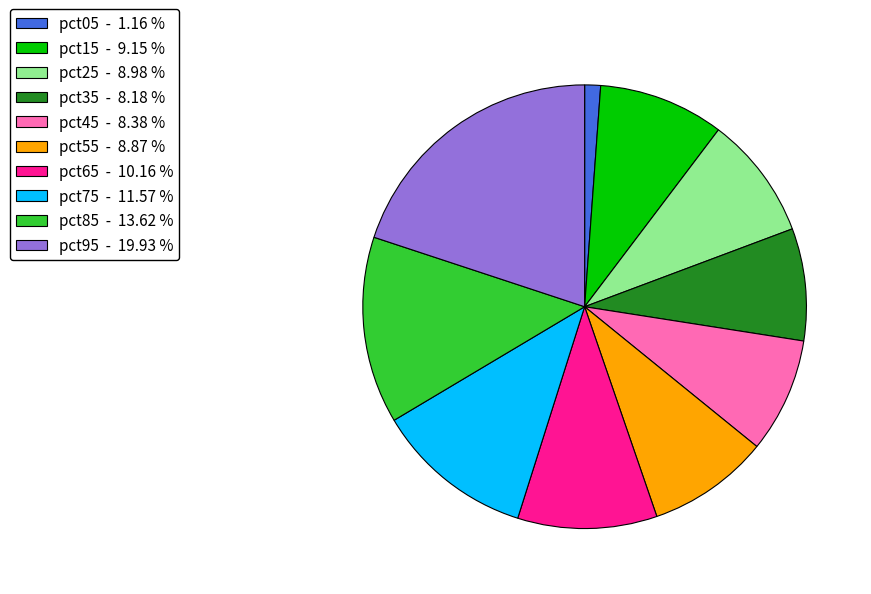

Is the sum of pct35 - 8.18 % and pct25 - 8.98 % greater than half?

No